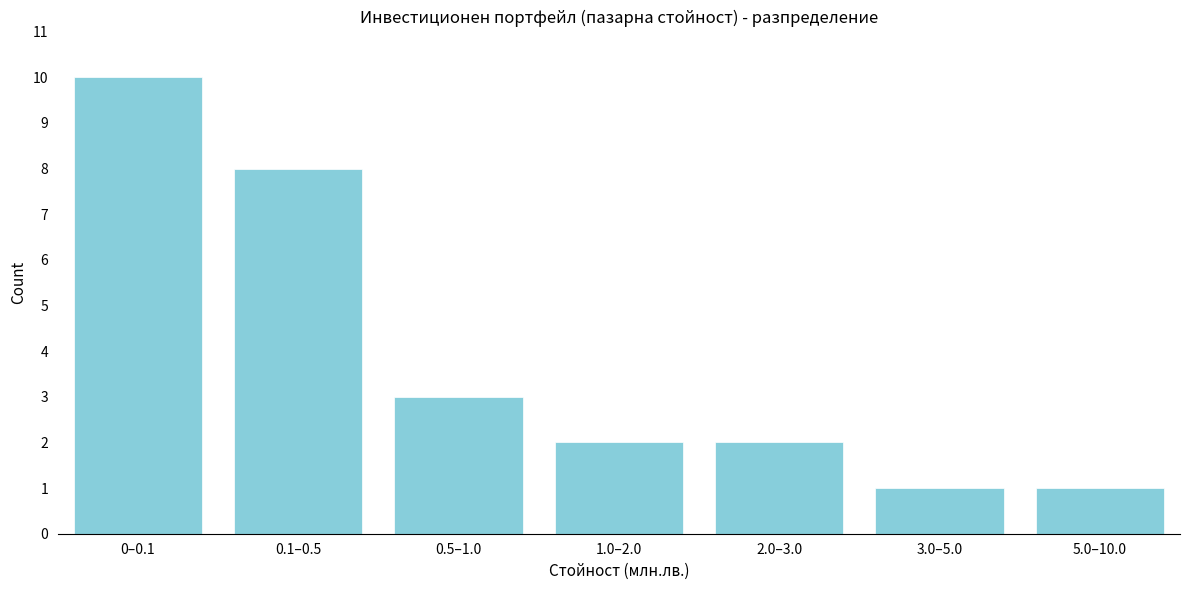

Reading left to right, list all the values displayed in this chart.

0–0.1=10	0.1–0.5=8	0.5–1.0=3	1.0–2.0=2	2.0–3.0=2	3.0–5.0=1	5.0–10.0=1